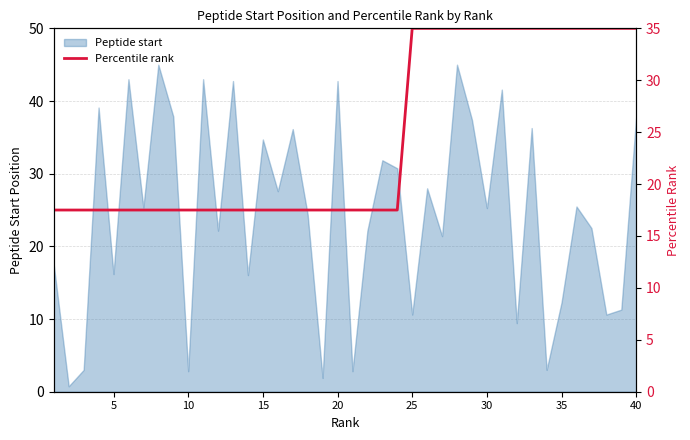

How many lines are shown in the chart?

1